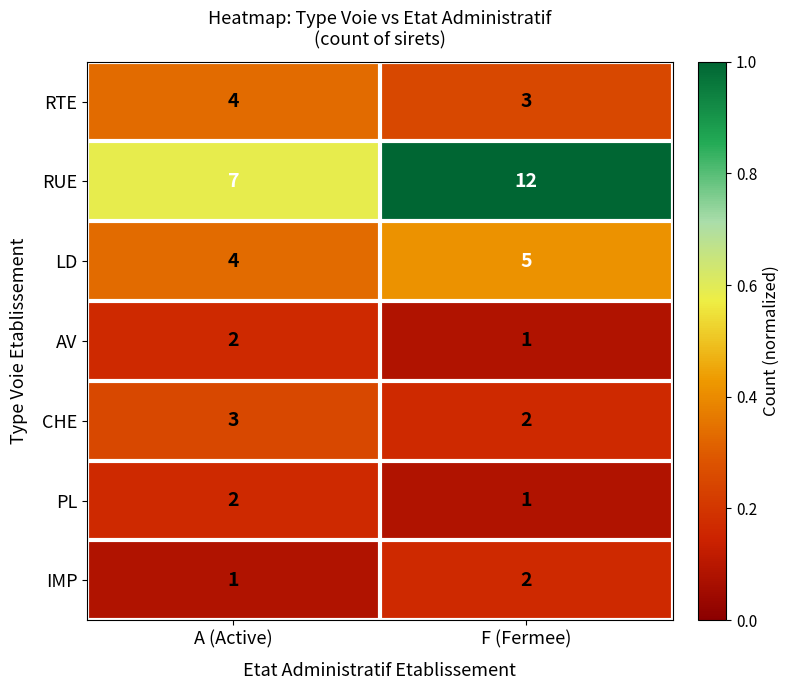

Between A (Active) and F (Fermee), which series saw the biggest shift?

RUE